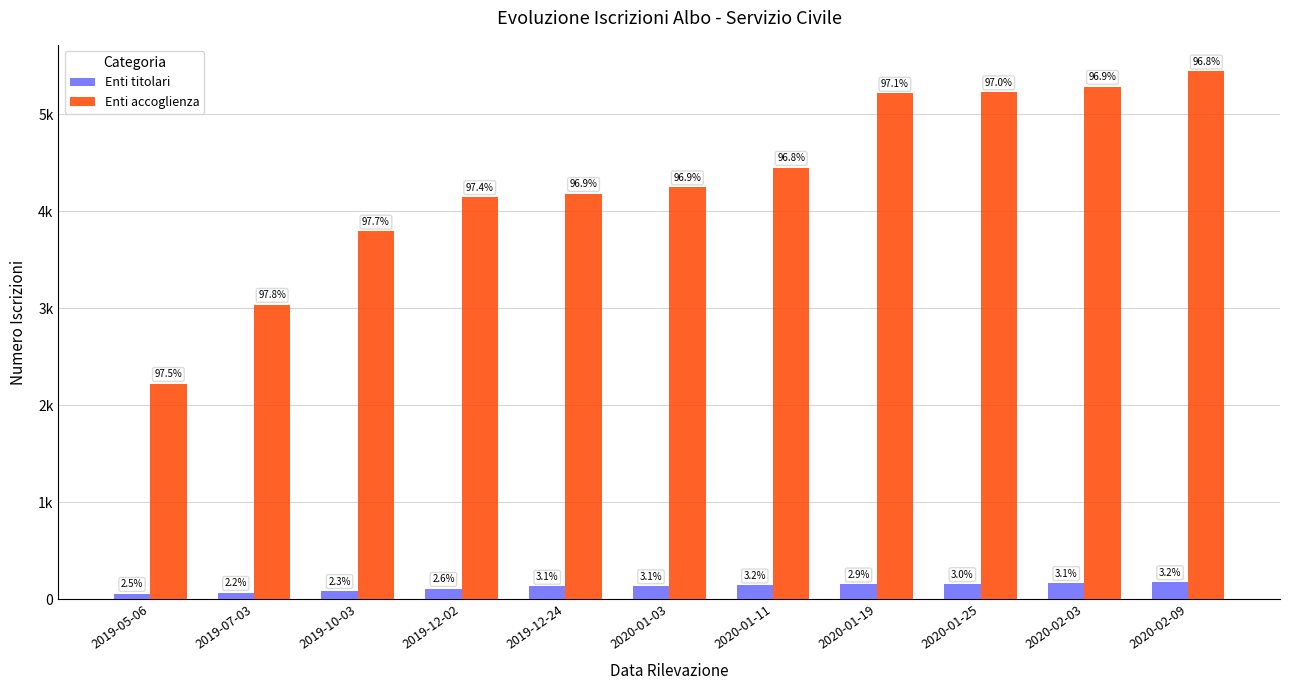

Between 2019-07-03 and 2020-02-09, which series saw the biggest shift?

Enti accoglienza